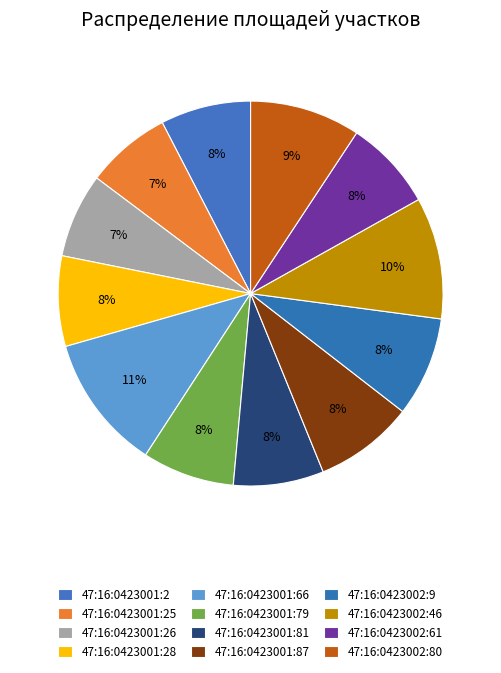

How many segments does this pie chart have?

12